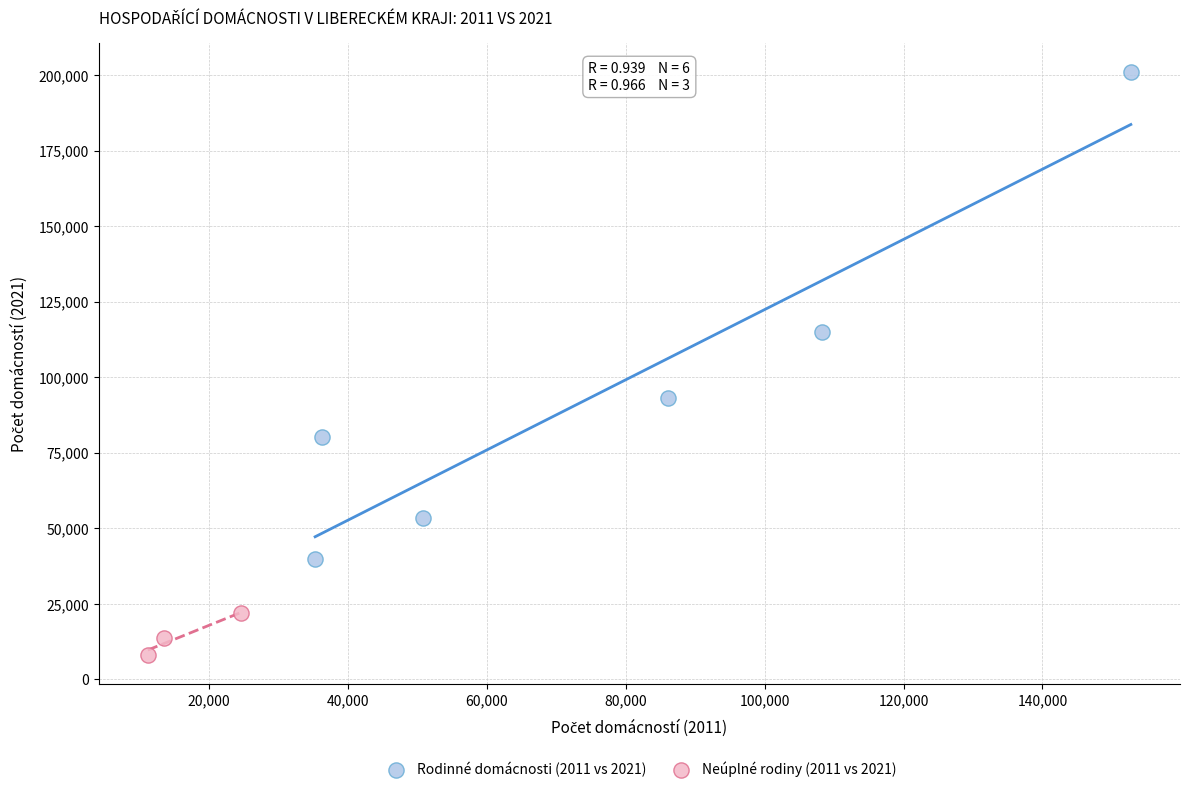

Which series reaches the maximum Y coordinate?

Rodinné domácnosti (2011 vs 2021)